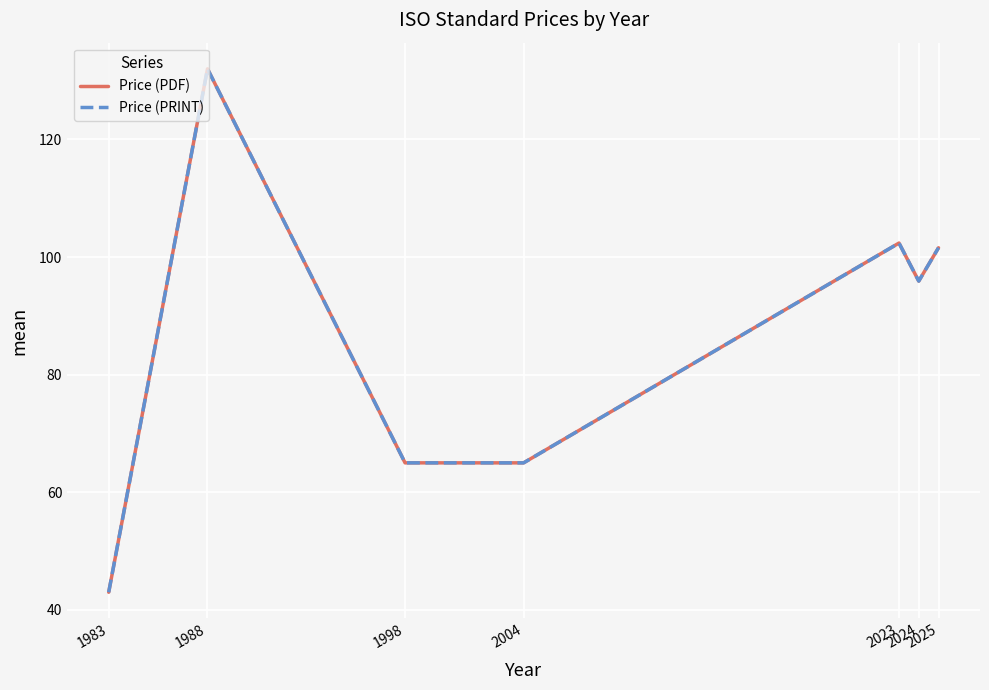

At 1988, list the series in order from largest to smallest.

Price (PDF), Price (PRINT)